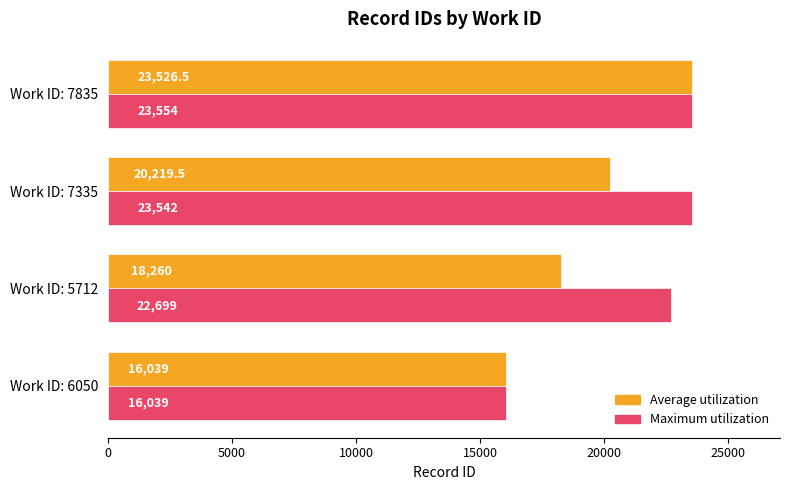

What is the average value of the Maximum utilization series?

21458.5